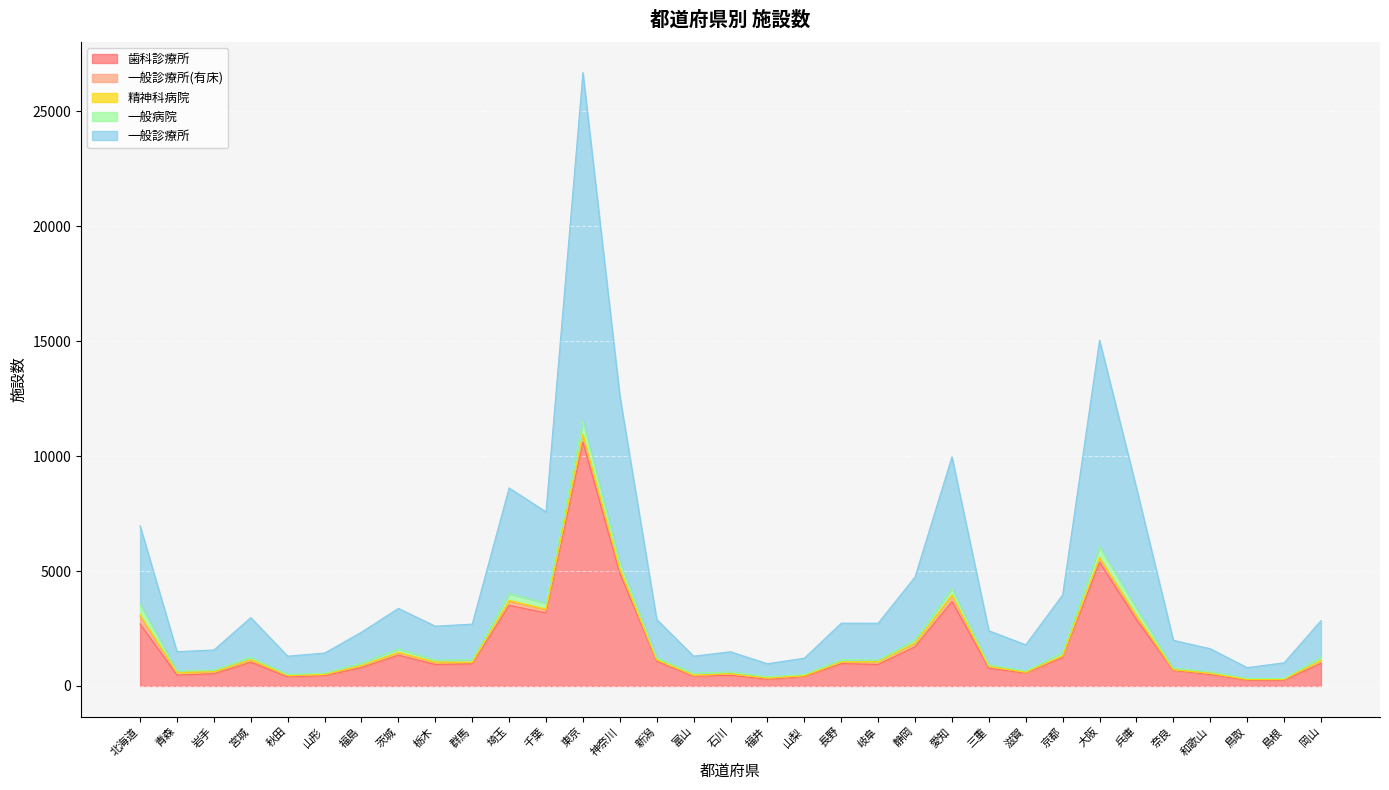

At which category does the chart reach its peak across all series?

東京